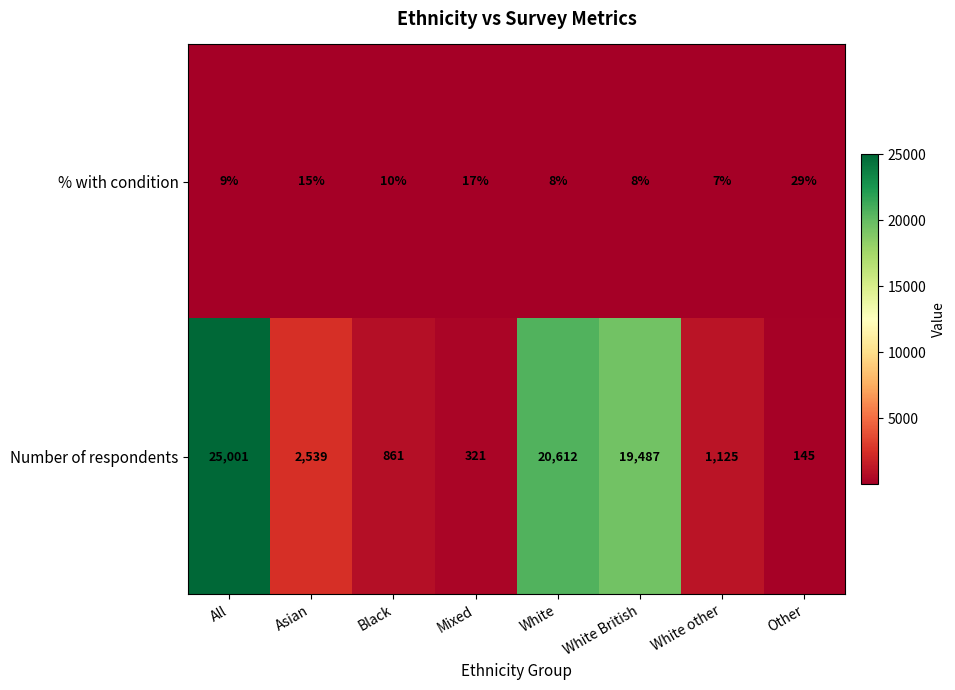

Where does the % with condition series first go above 10?

Asian